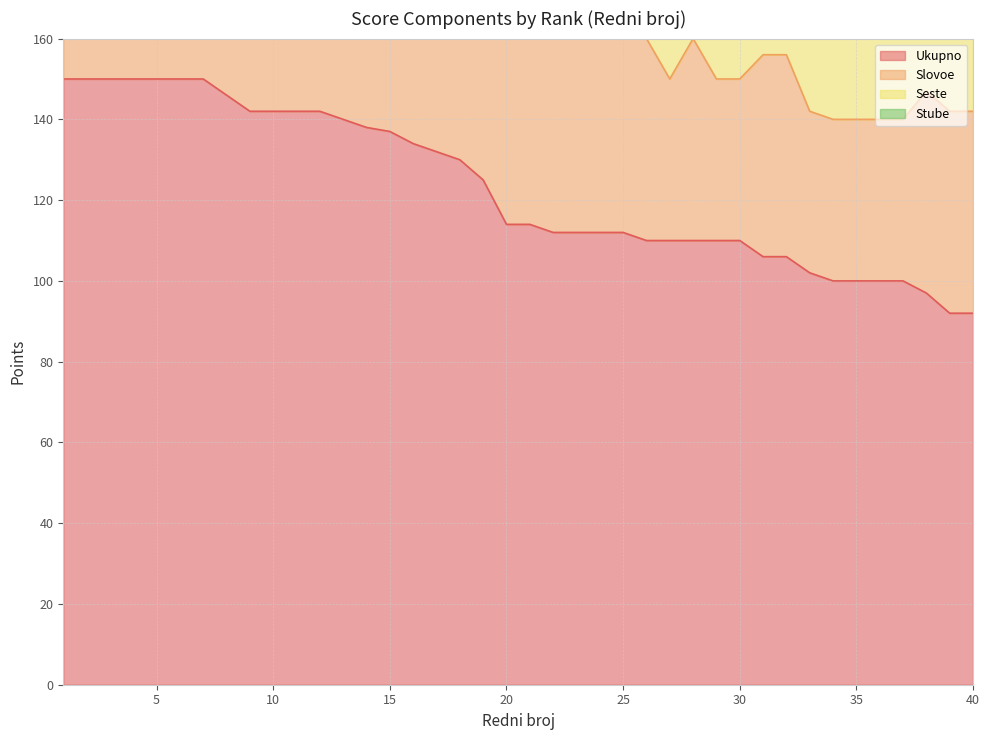

At which category is the sum across all series the highest?

1